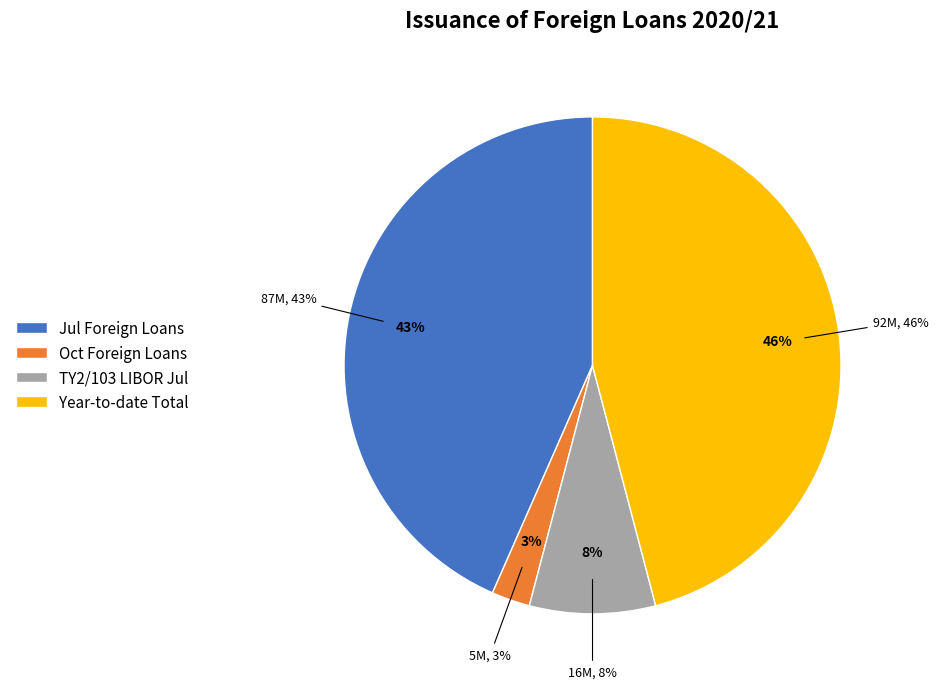

Is it true that TY2/94 4.875% is 1% of the pie?

False